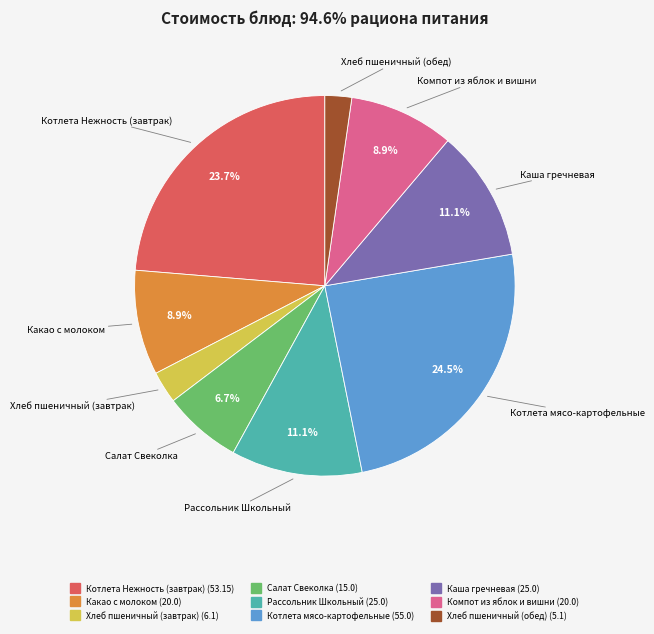

To the nearest percent, what is the difference between the largest and smallest slice percentages?

22%